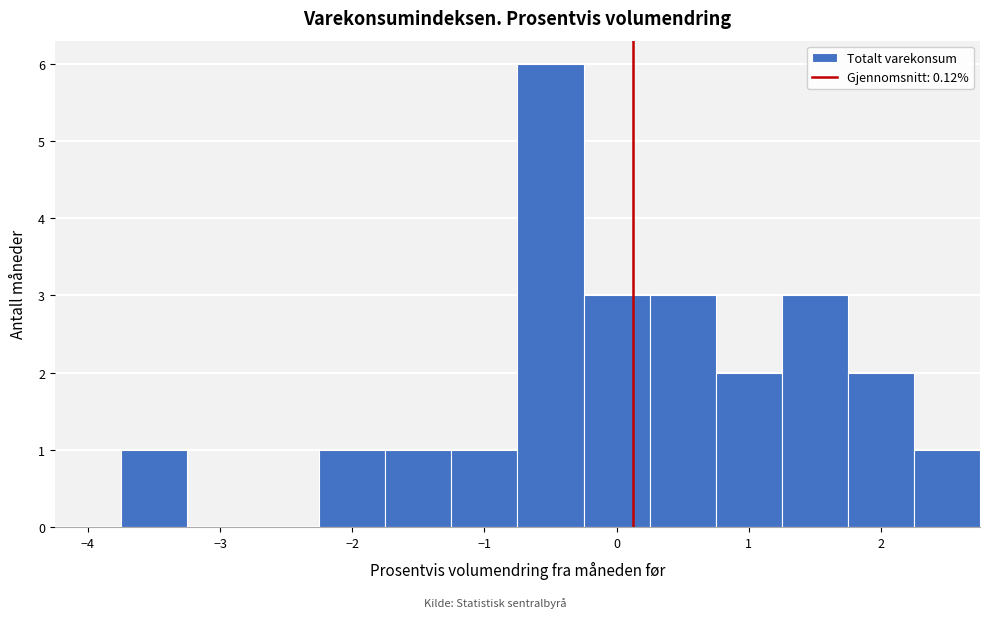

Over which range of the x-axis is the bar tallest?

-0.75 to -0.25